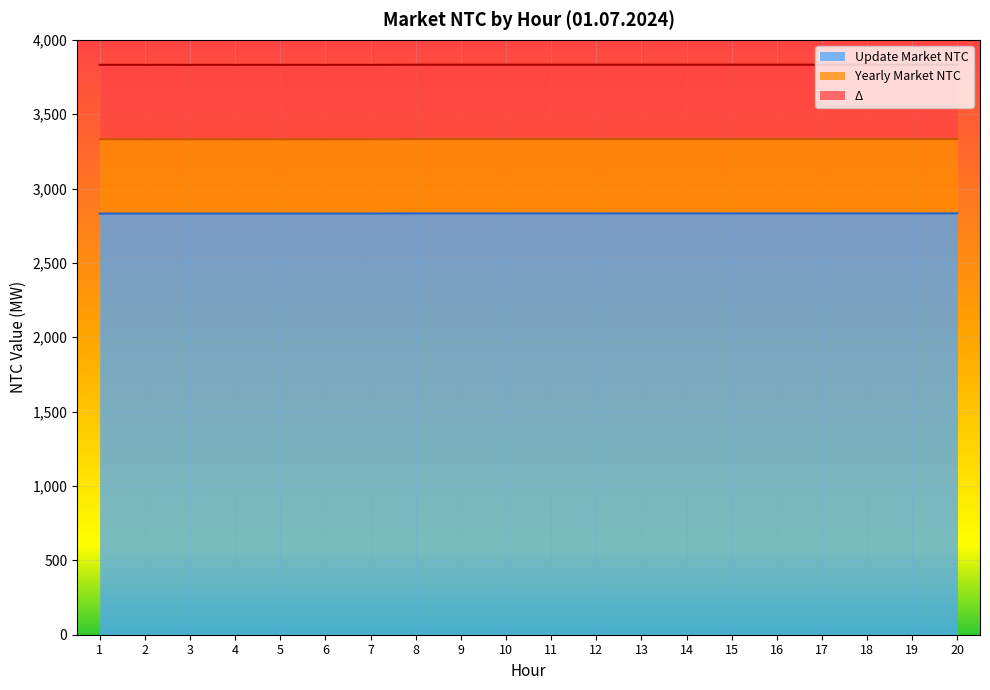

At which category is the sum across all series the highest?

8